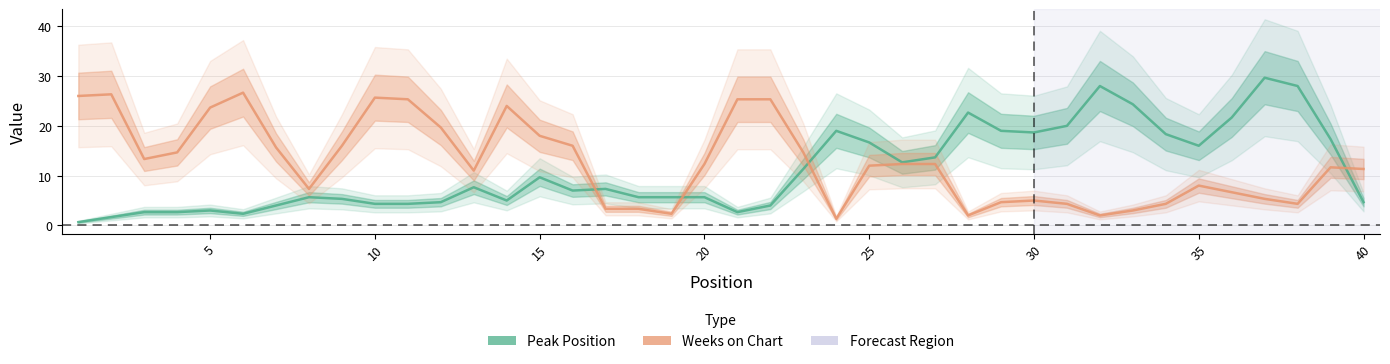

List the series in order of their peak value, lowest first.

Weeks on Chart, Peak Position